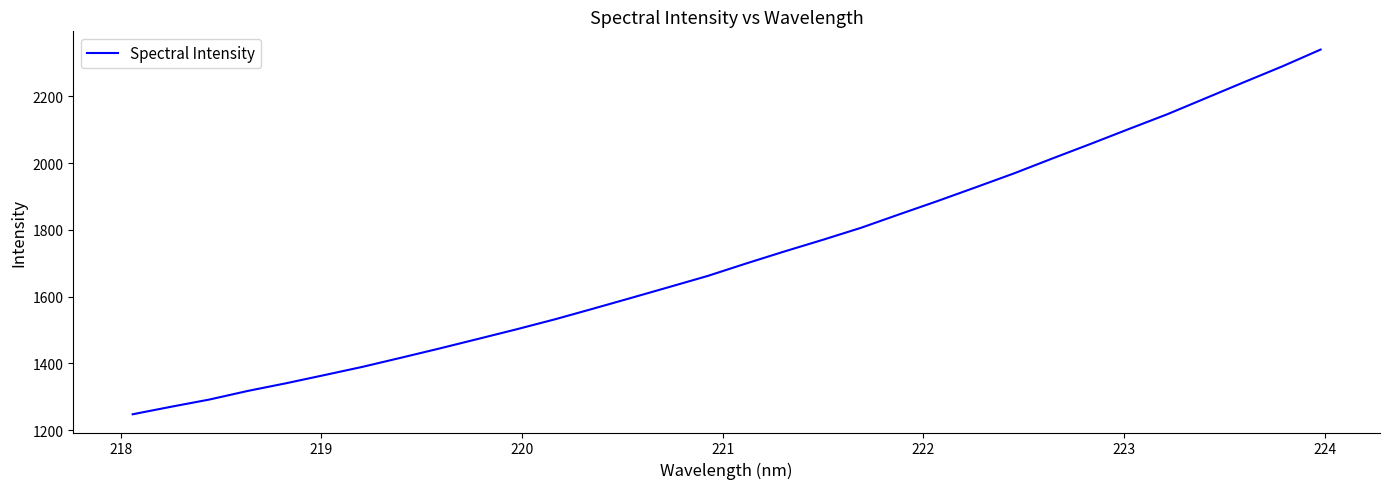

What is the difference between the maximum and minimum values?

1092.6